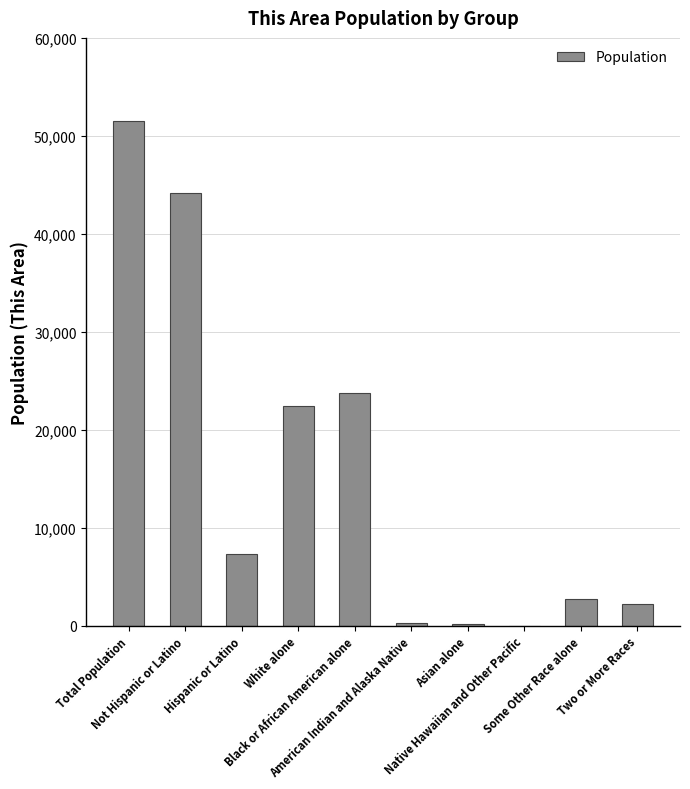

What is the average value?

15452